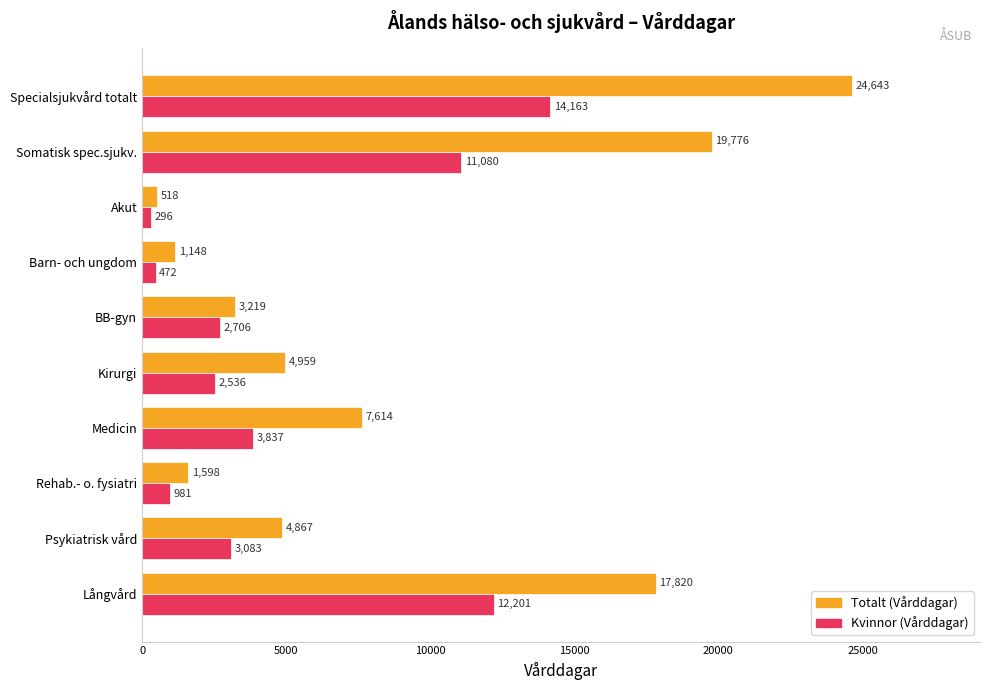

Rank the categories by Totalt (Vårddagar) value from highest to lowest.

Specialsjukvård totalt, Somatisk spec.sjukv., Långvård, Medicin, Kirurgi, Psykiatrisk vård, BB-gyn, Rehab.- o. fysiatri, Barn- och ungdom, Akut